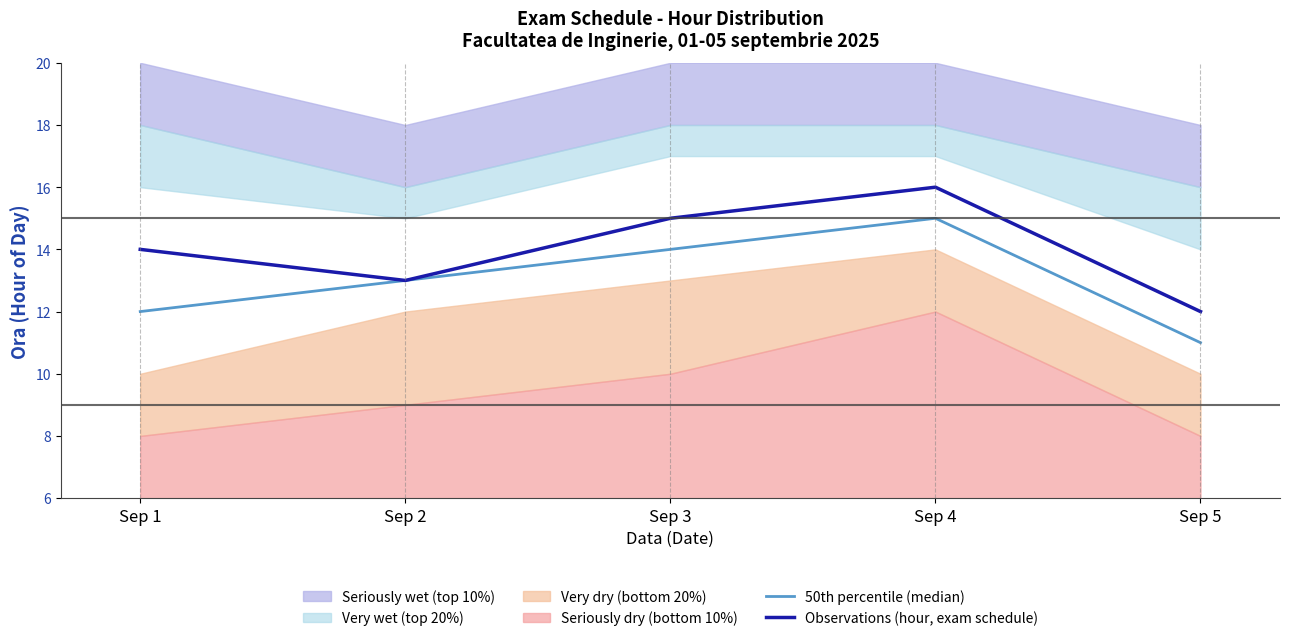

Is the value of 50th percentile (median) at Sep 5 greater than the value of Observations (hour, exam schedule) at Sep 4?

No